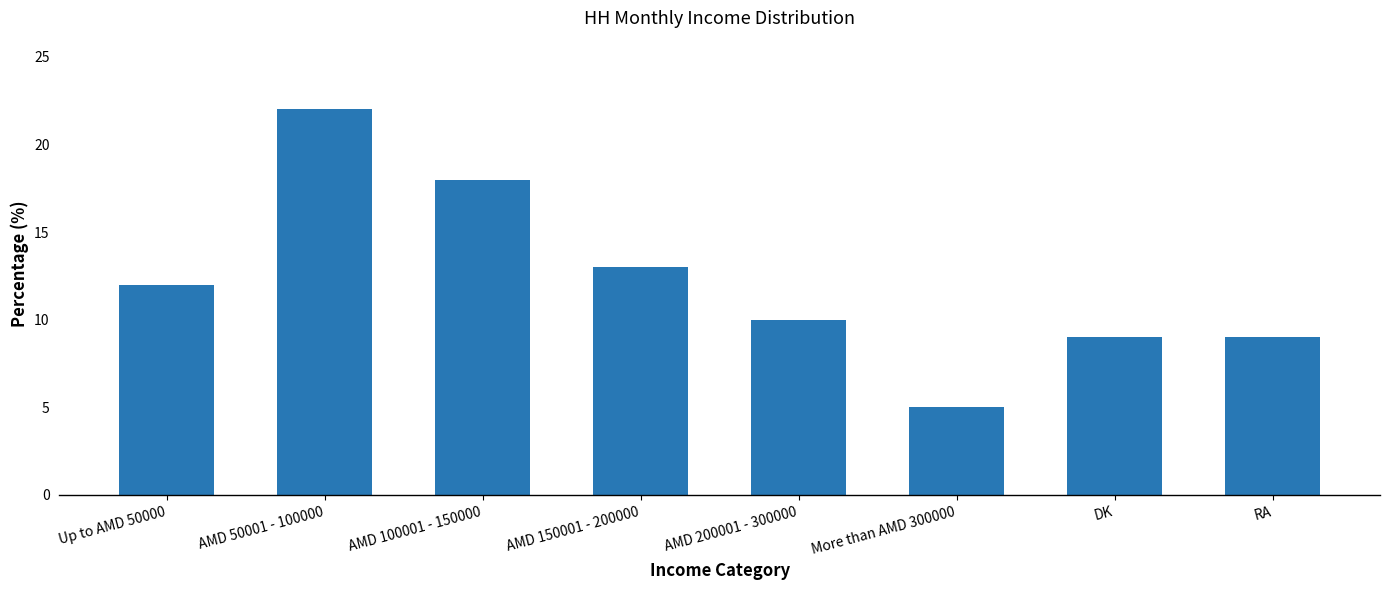

Count the number of data series in this chart.

1